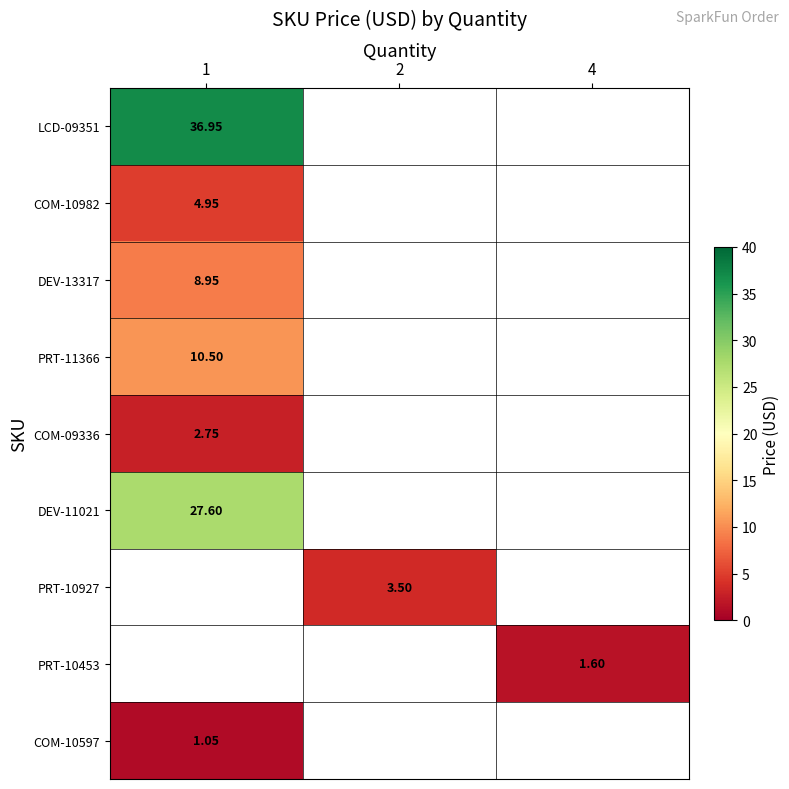

How many distinct data groups are displayed?

9